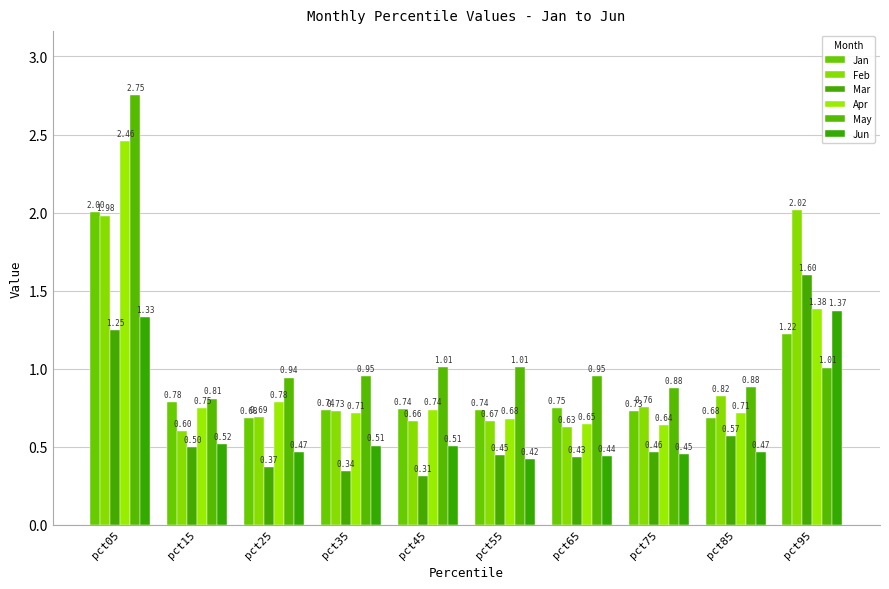

Is it true that Apr equals 0.3 at pct35?

False